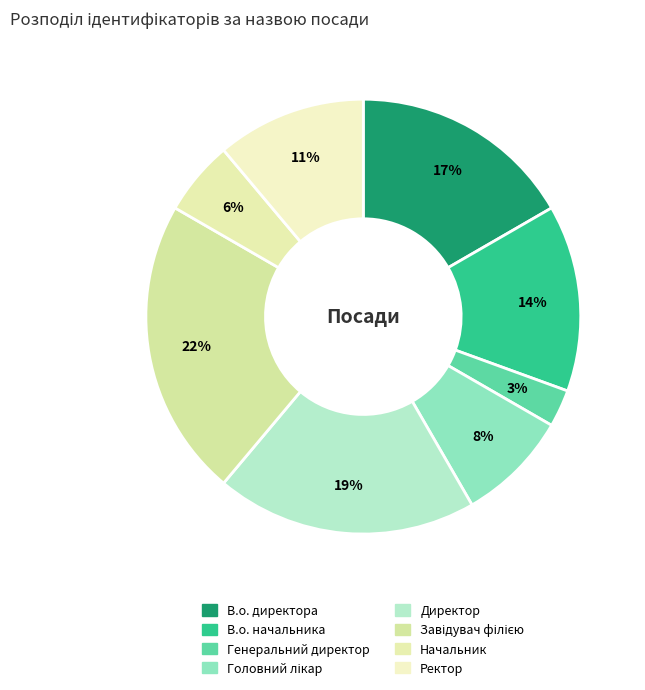

How many slices are in this pie chart?

8